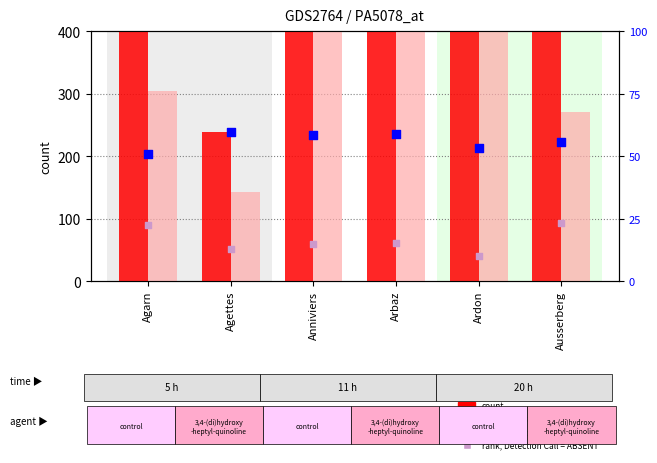

Which series contains the highest Y value?

count